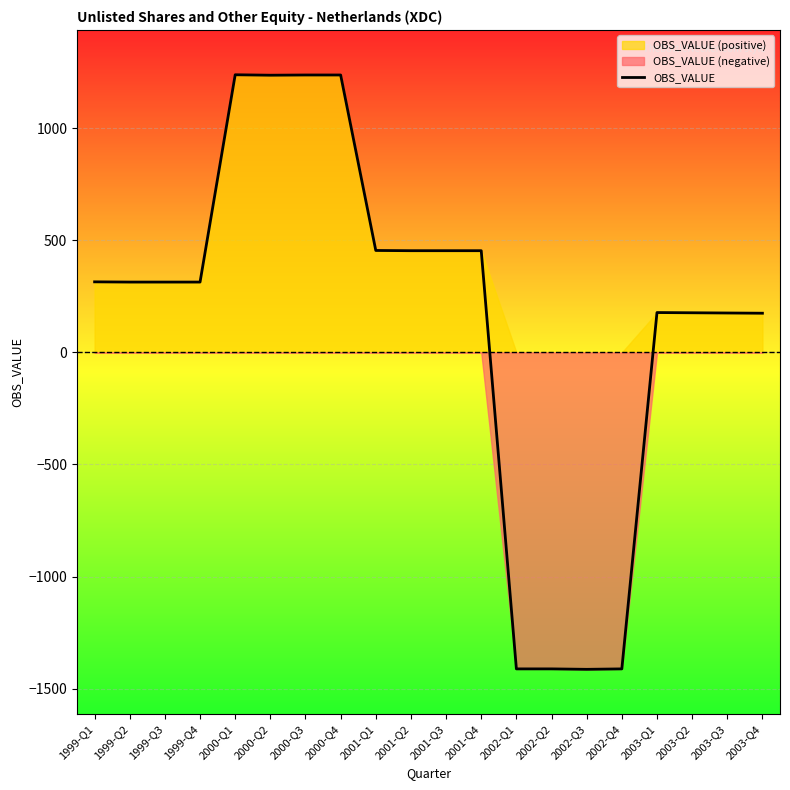

What position from the right is 2000-Q4?

13